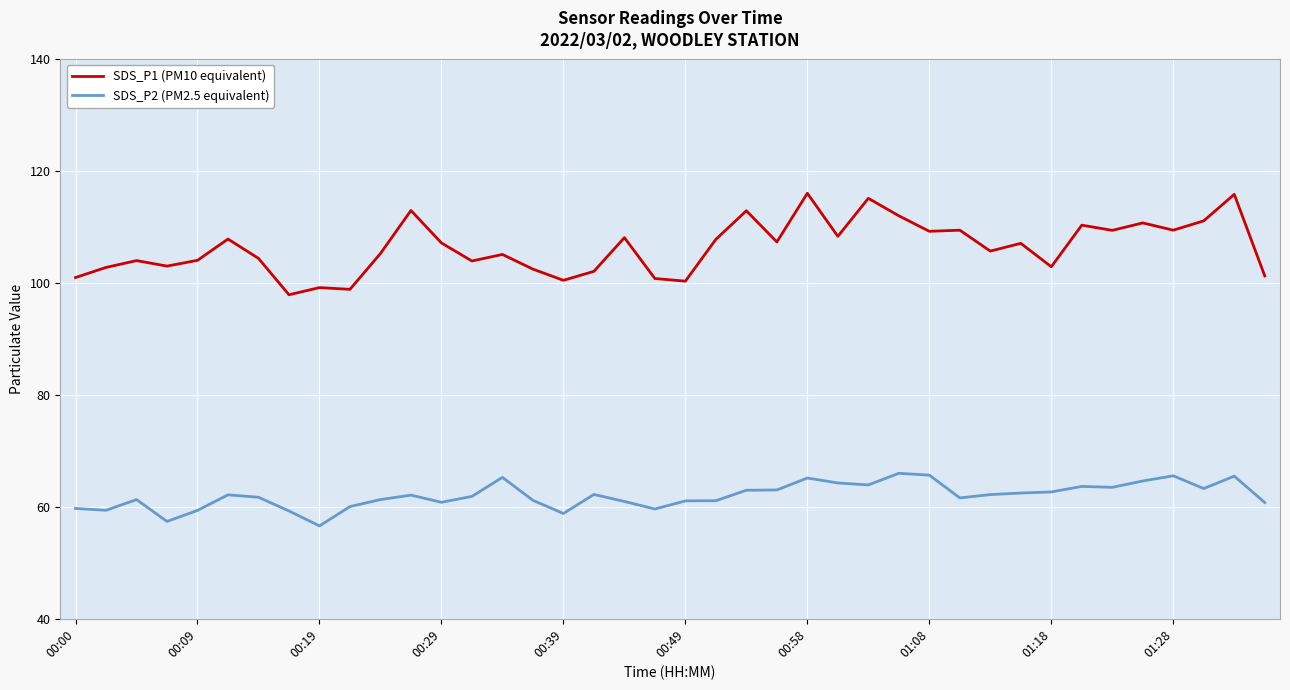

Which series has the largest total across all categories?

SDS_P1 (PM10 equivalent)